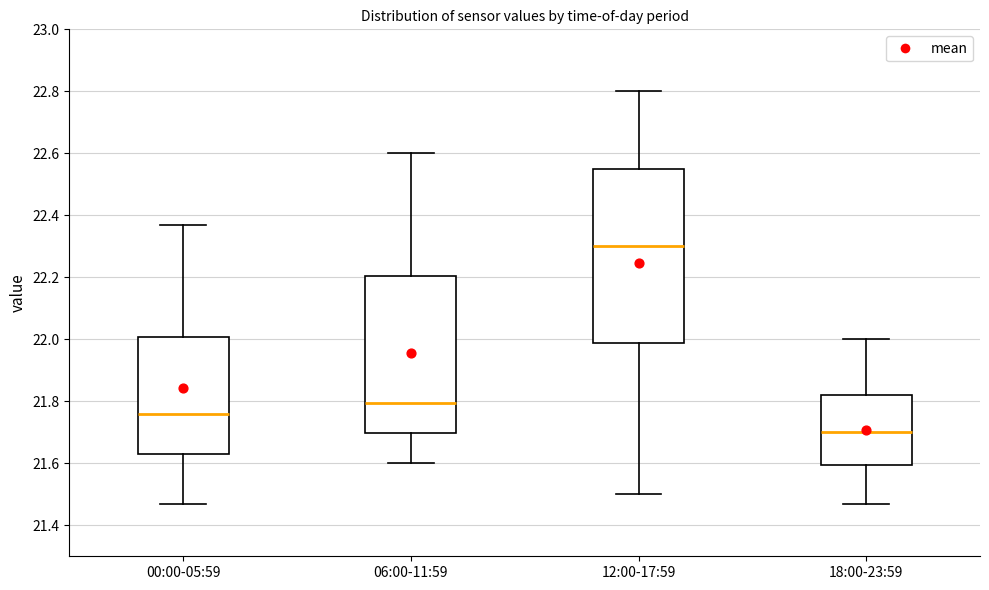

Which box has the lowest median line?

18:00-23:59